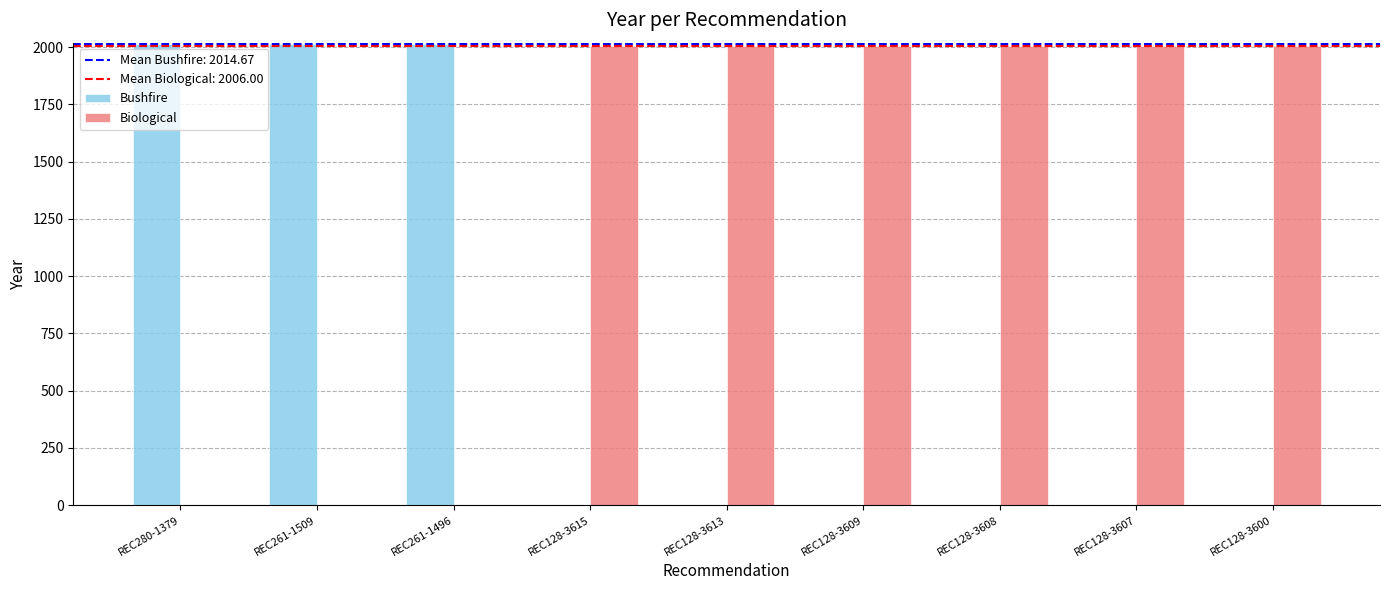

Which series has the largest total across all categories?

Biological